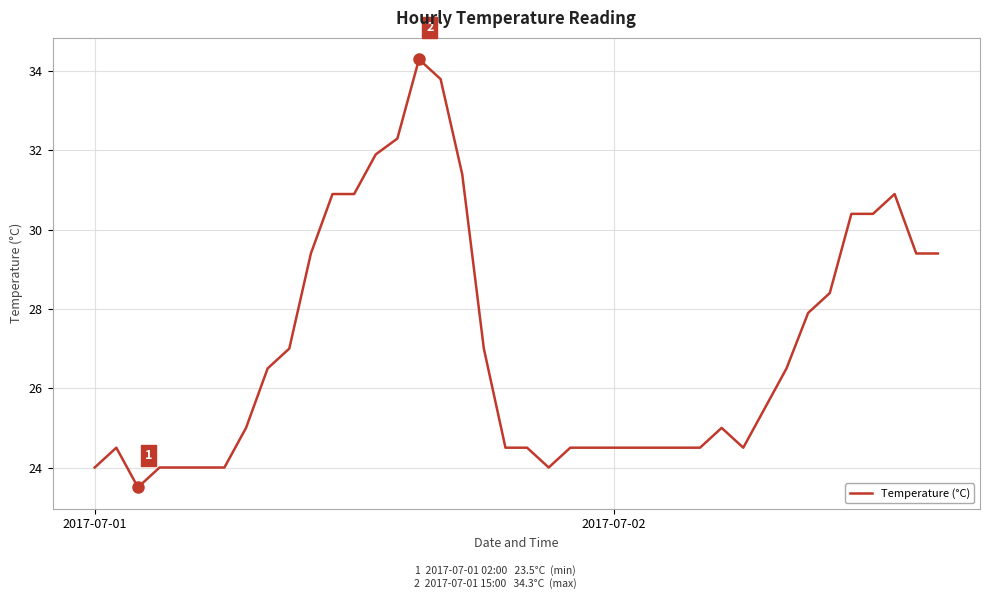

What is the minimum value shown in the chart?

23.5